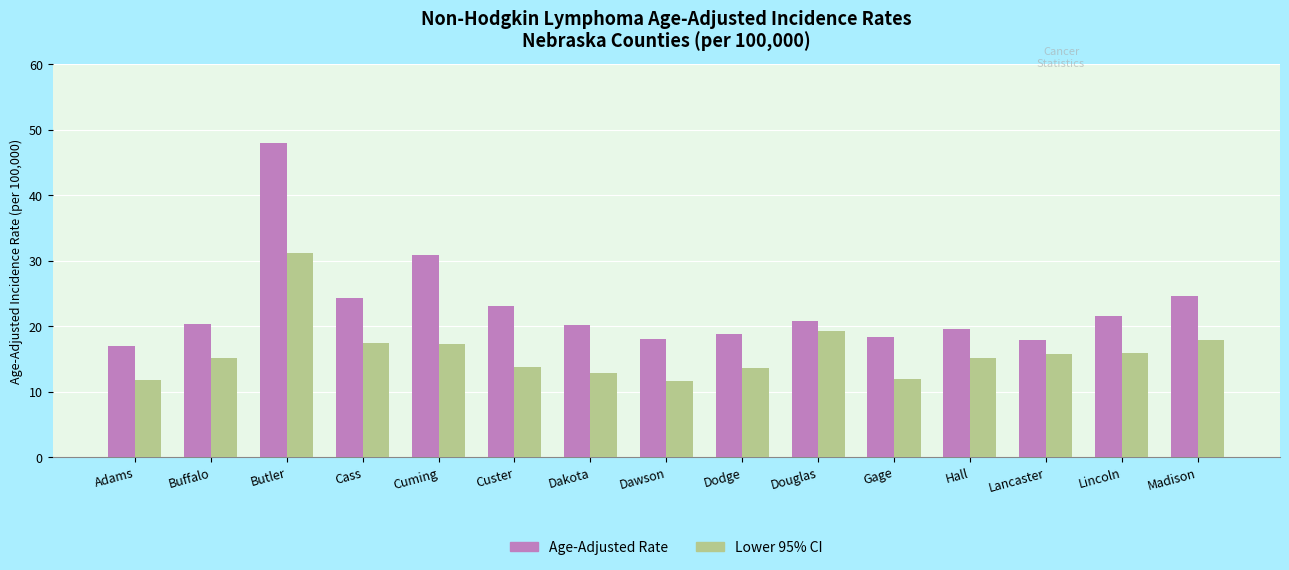

What is the approximate value of Lower 95% CI at Hall?

15.1